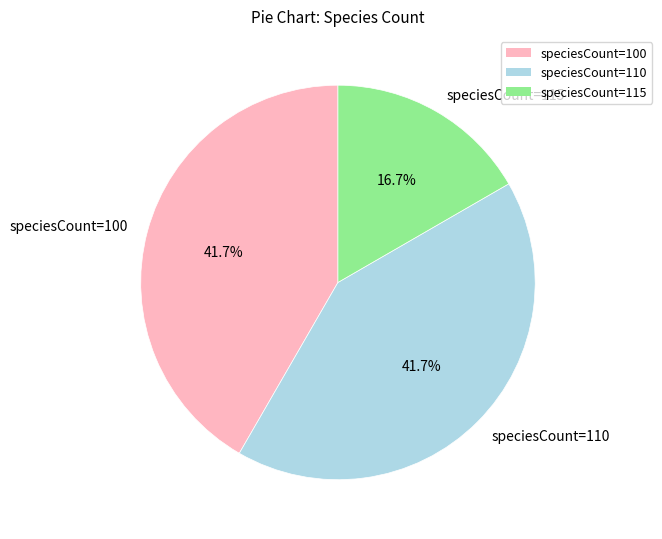

What is the smallest slice in the pie chart?

speciesCount=115